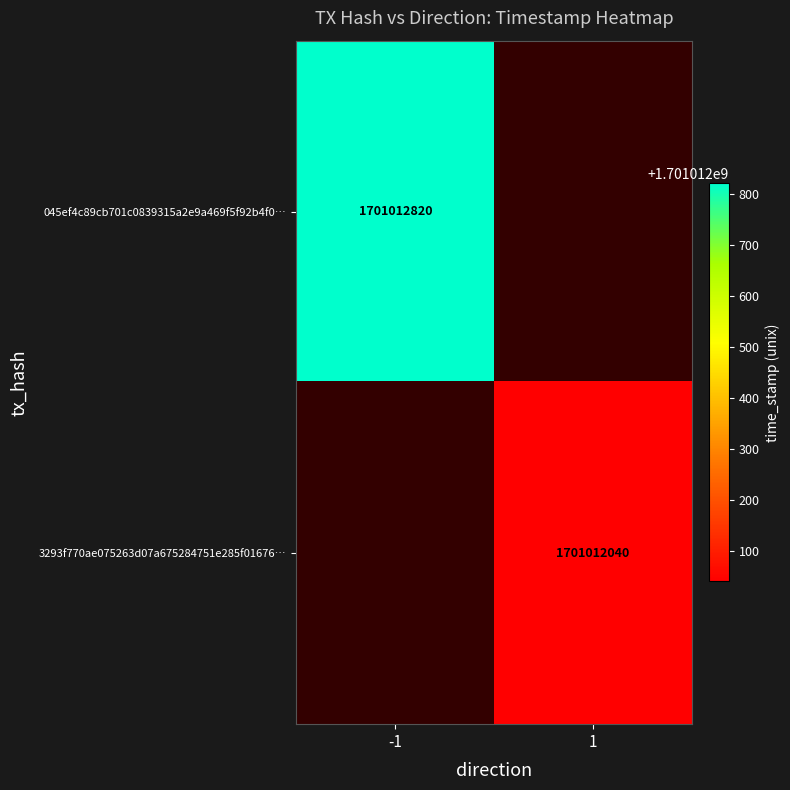

What is the sum of the 045ef4c89cb701c0839315a2e9a469f5f92b4f0 values at direction and time_stamp?

1701012819